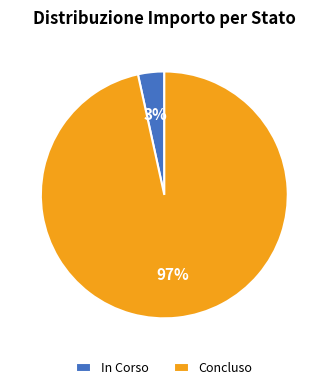

What is the smallest slice in the pie chart?

In Corso